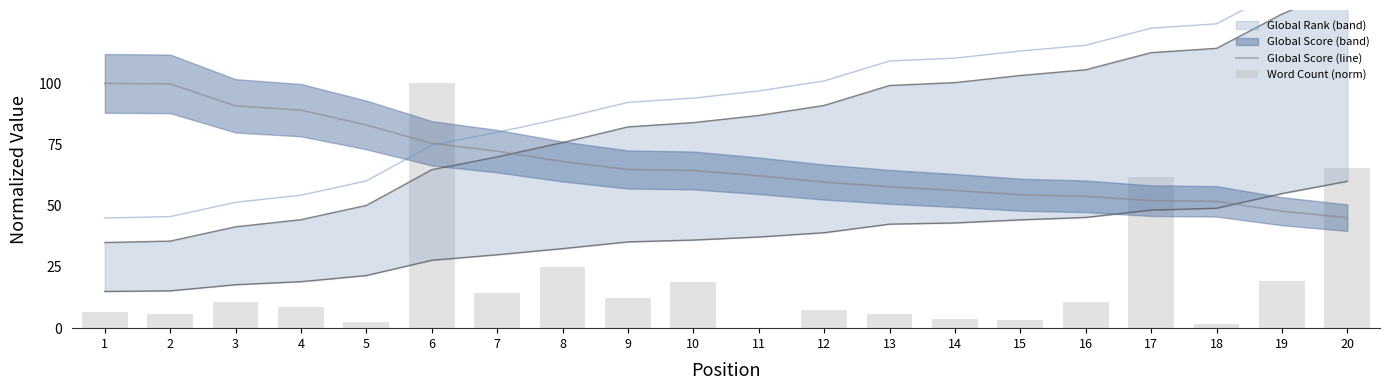

At 11, list the series in order from largest to smallest.

Global Score (line), Word Count (norm)